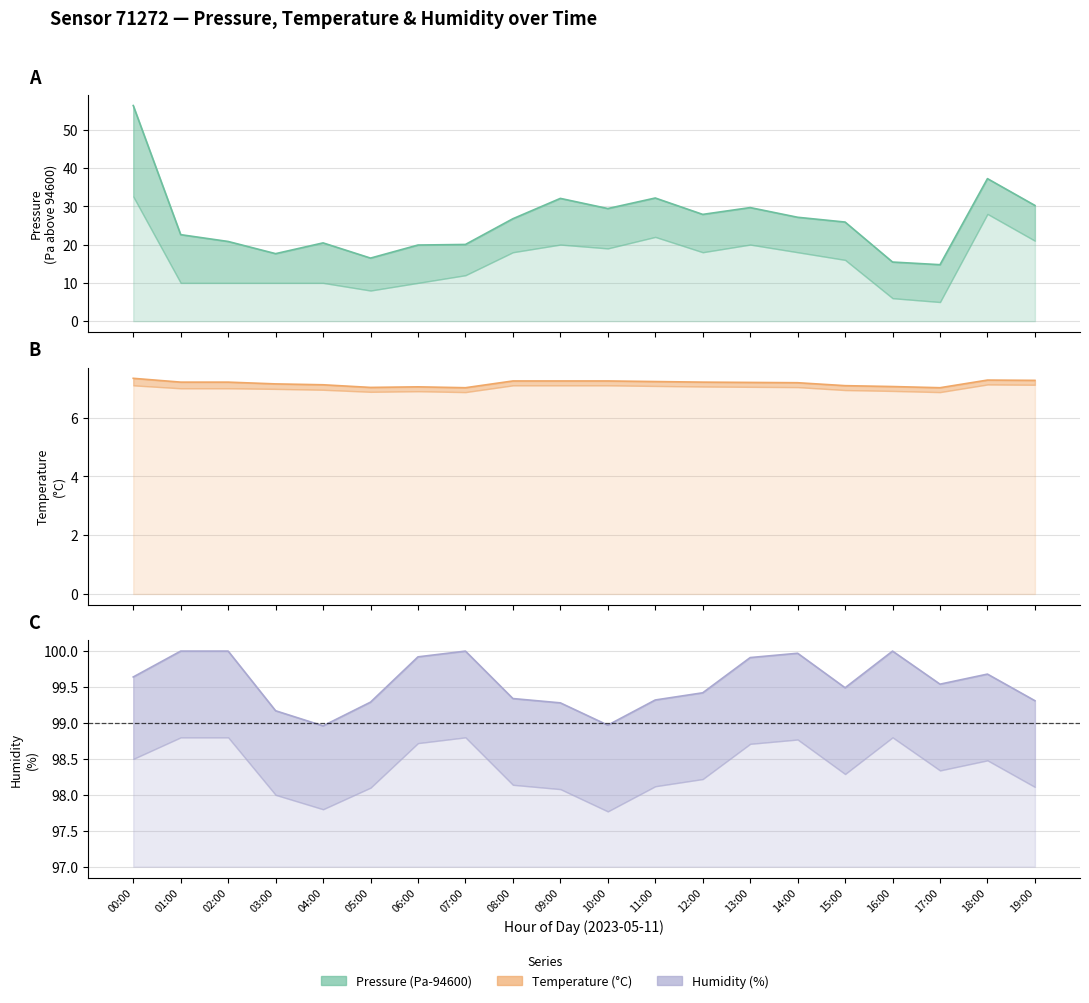

Count the number of categories in the chart.

20